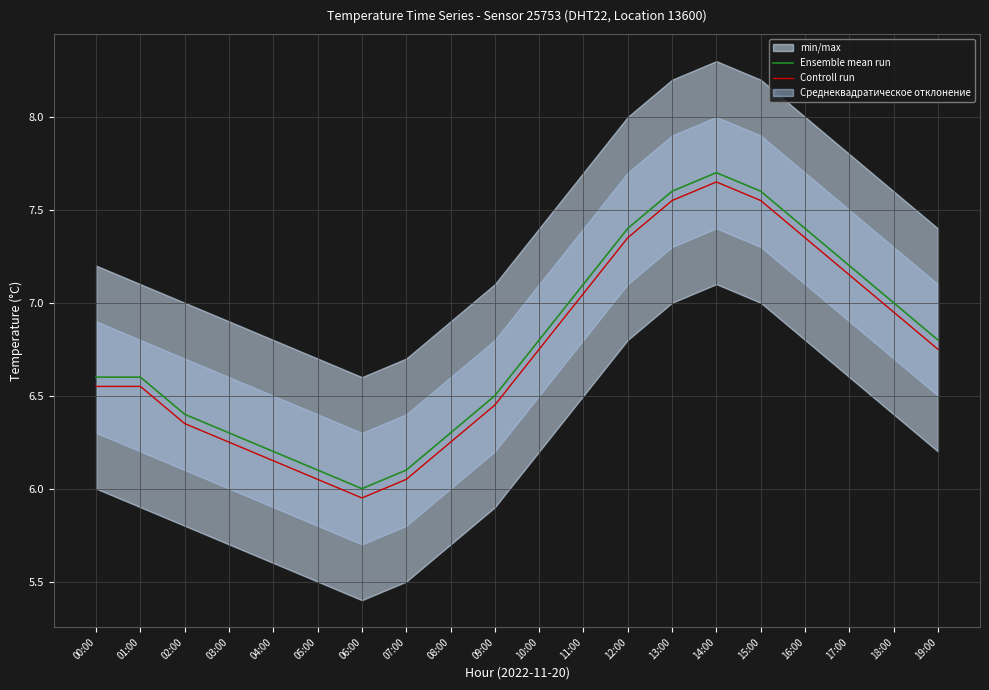

True or false: Ensemble mean run has more than 0 interior local peaks.

True